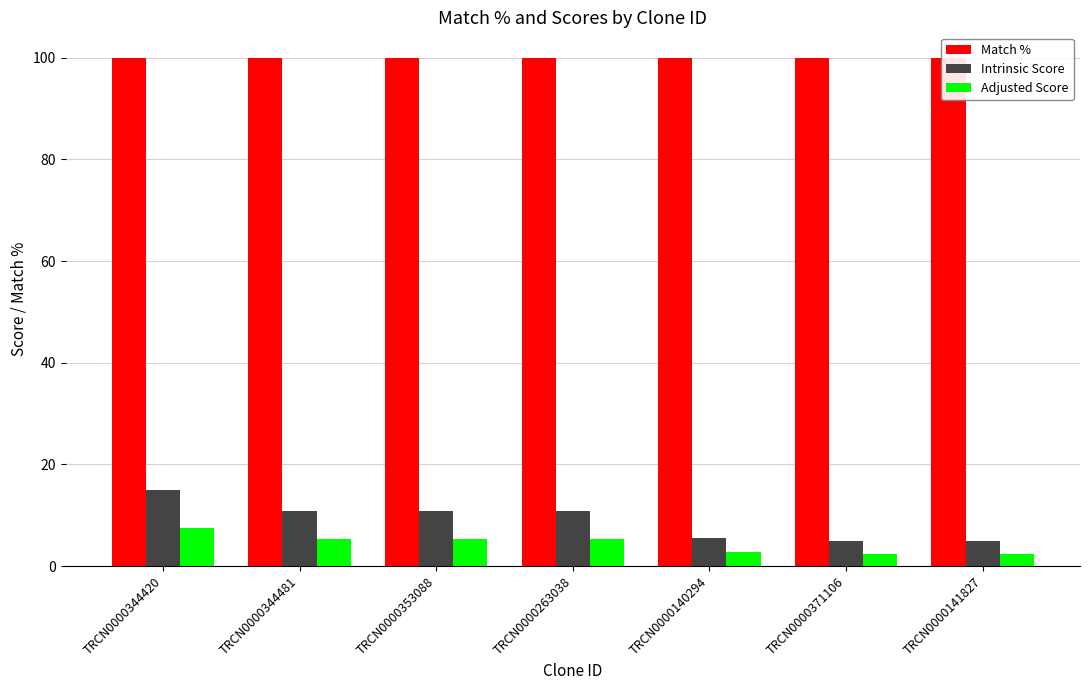

What is the approximate value of Adjusted Score at TRCN0000353088?

5.4